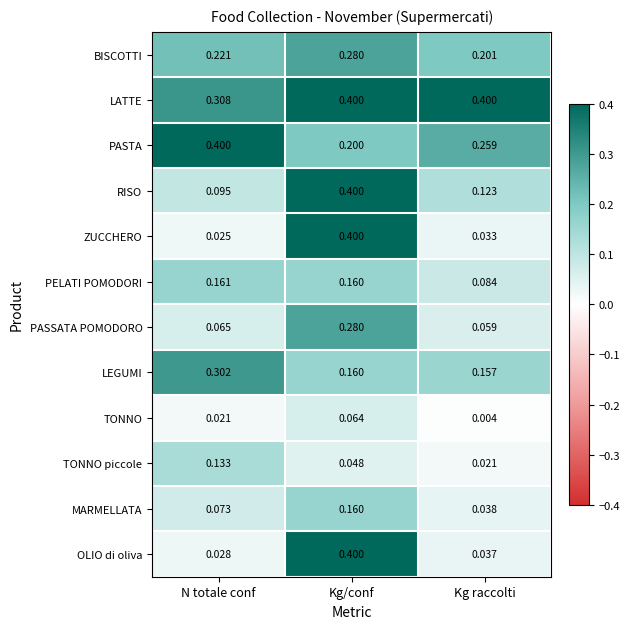

Is the value of LATTE at N totale conf greater than the value of PELATI POMODORI at Kg/conf?

Yes